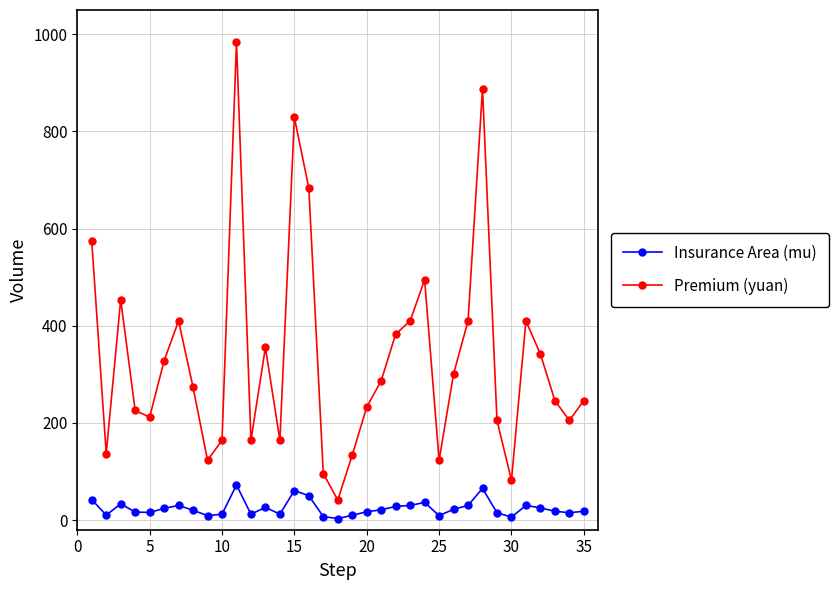

What are all the series names shown in the legend?

Insurance Area (mu), Premium (yuan)